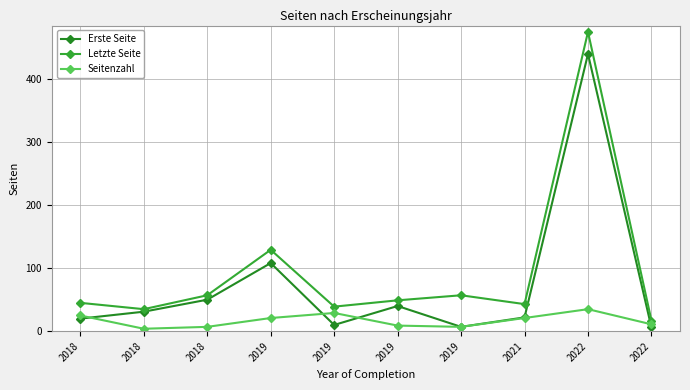

What are all the series names shown in the legend?

Erste Seite, Letzte Seite, Seitenzahl